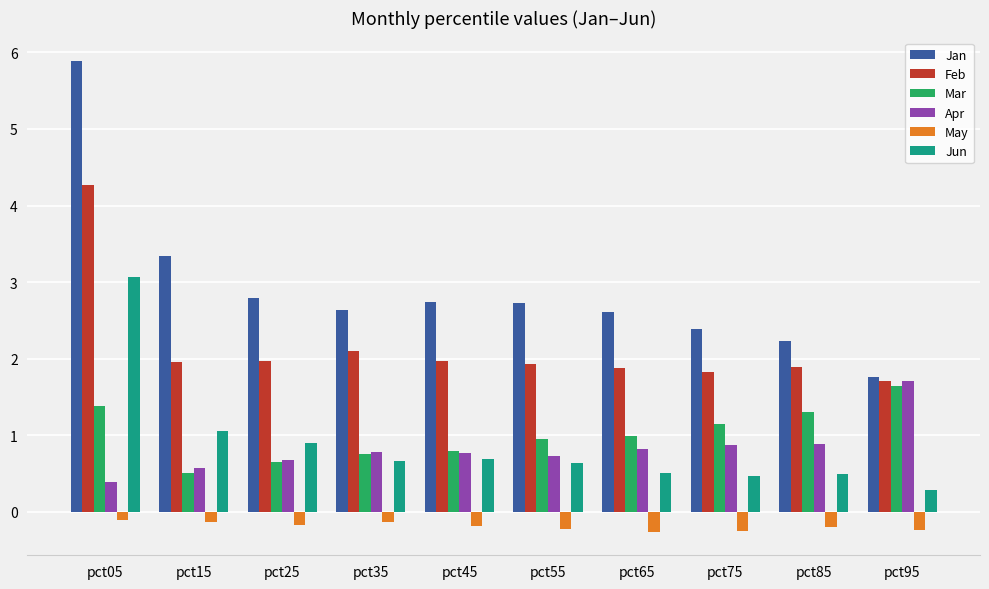

What is the sum of all Jun values?

8.8